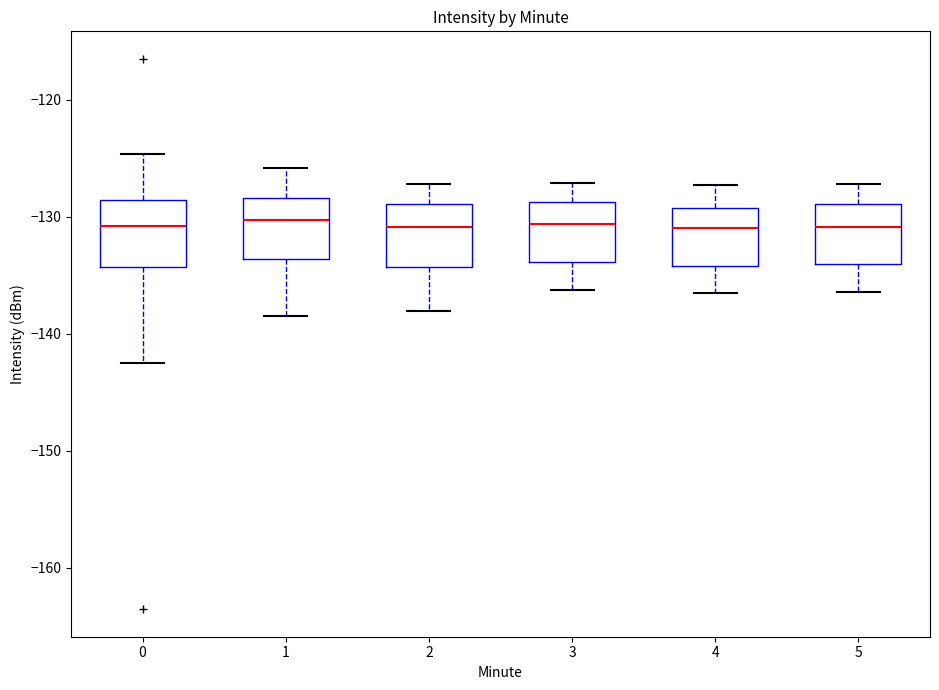

Where does the upper whisker of the box at x = 0 end on the y-axis? The values are not printed on the chart, so give them approximately, as read against the axis.

-125